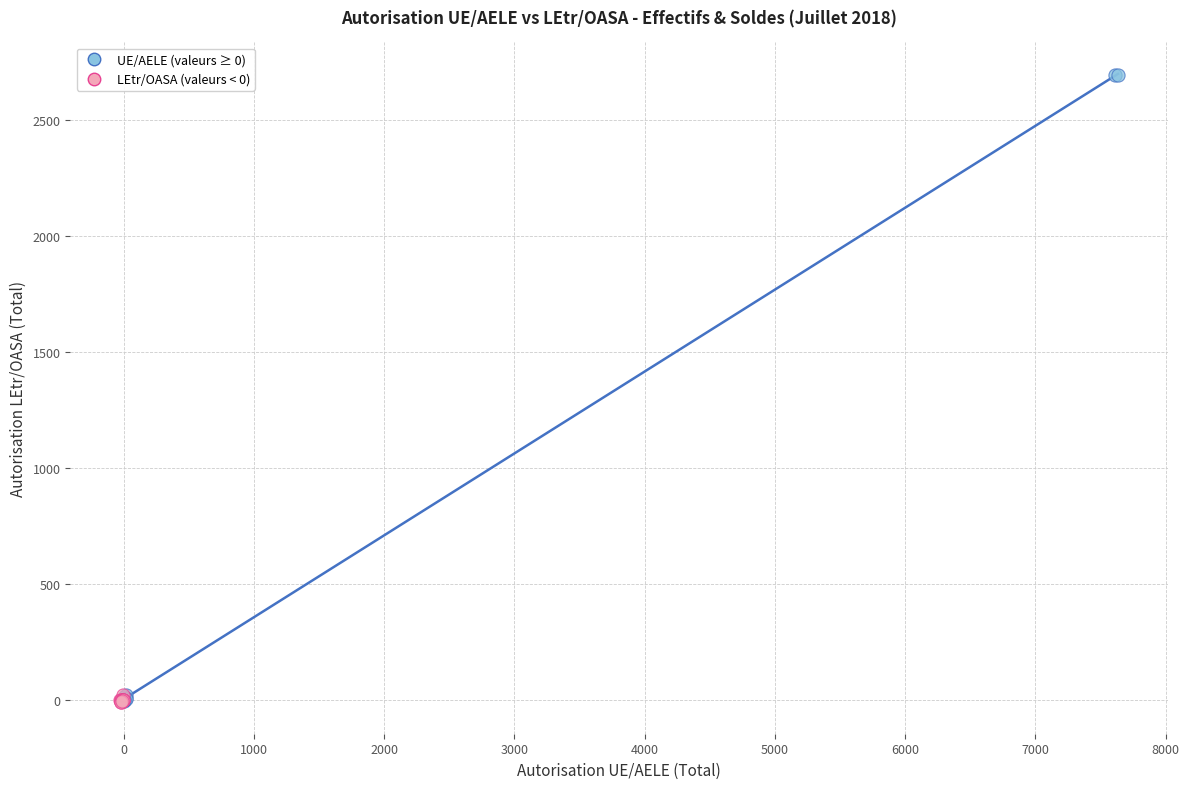

What are all the series names shown in the legend?

UE/AELE (valeurs ≥ 0), LEtr/OASA (valeurs < 0)